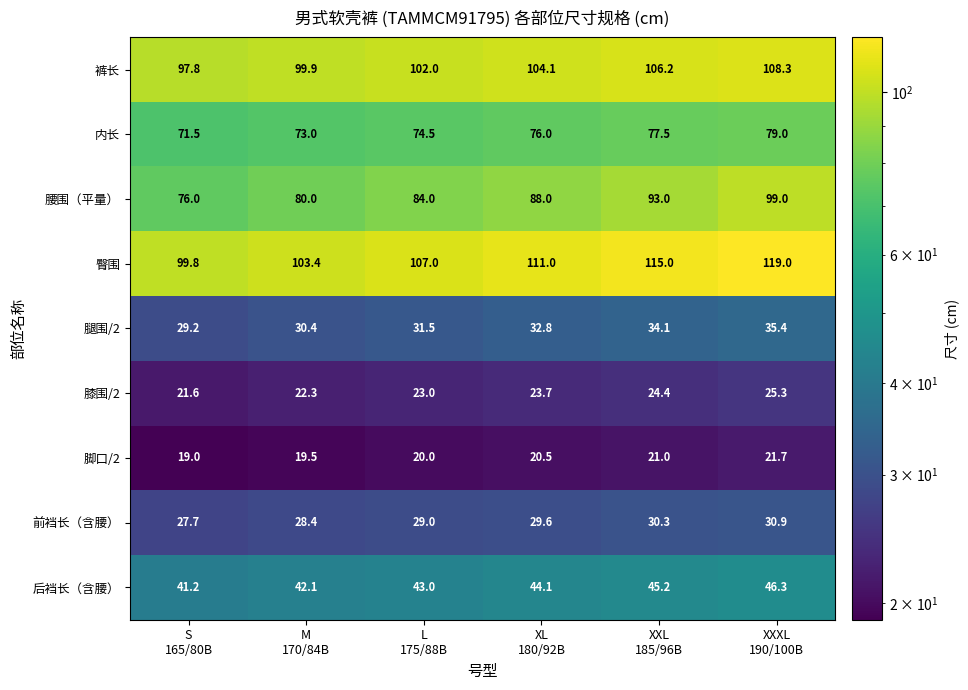

What is the difference between the highest and lowest values at XXXL
190/100B?

97.3